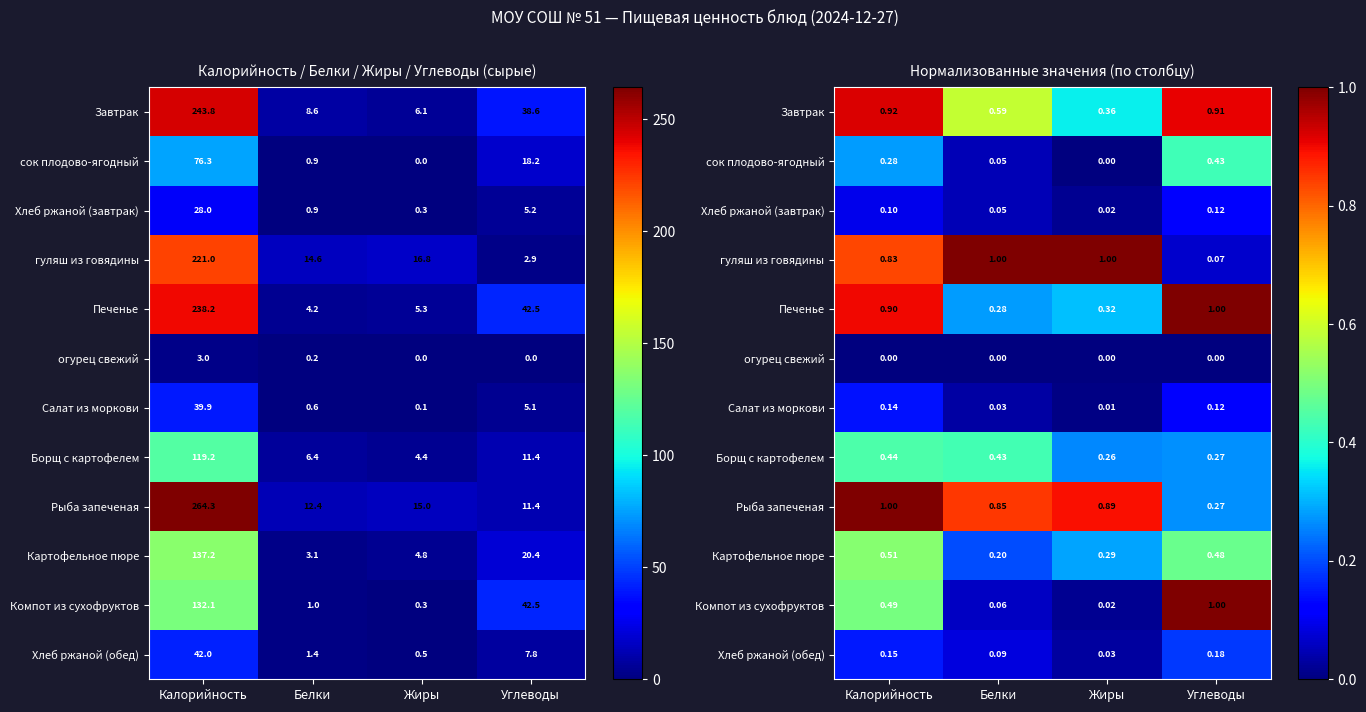

What is the difference between the Печенье values at Калорийность and Белки?

0.6